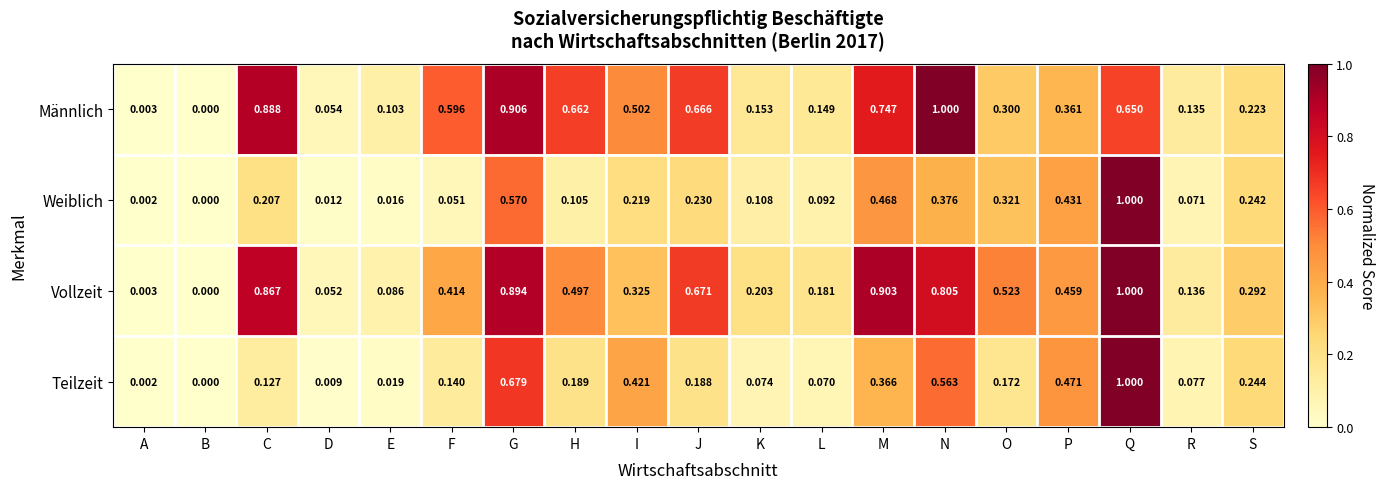

Rank the categories by Männlich value from highest to lowest.

N, G, C, M, J, H, Q, F, I, P, O, S, K, L, R, E, D, A, B